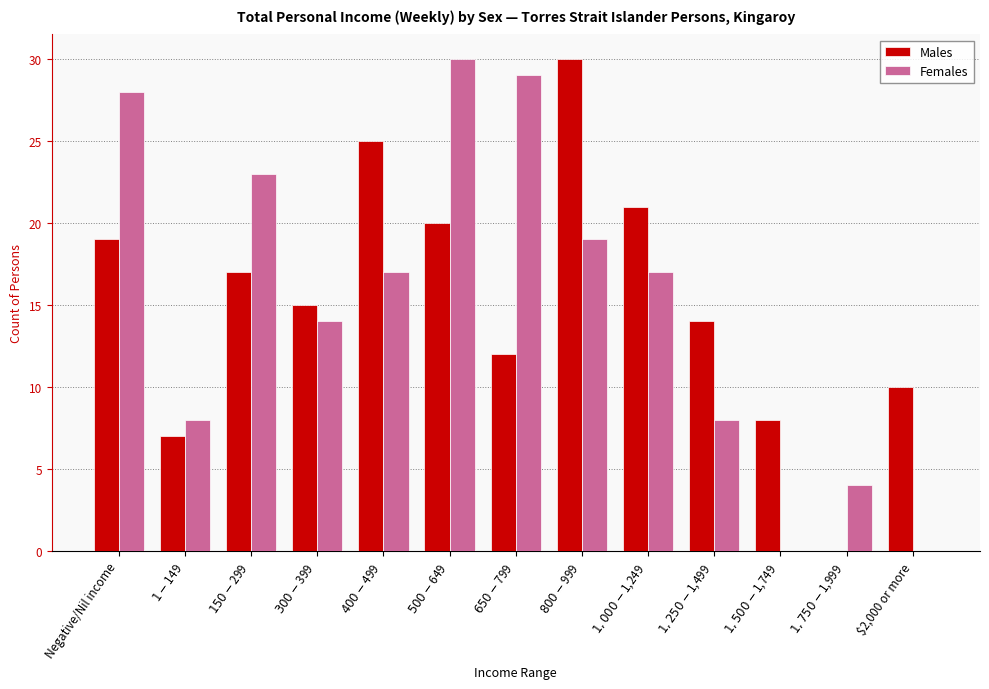

Is it true that Males equals 6 at $500-$649?

False